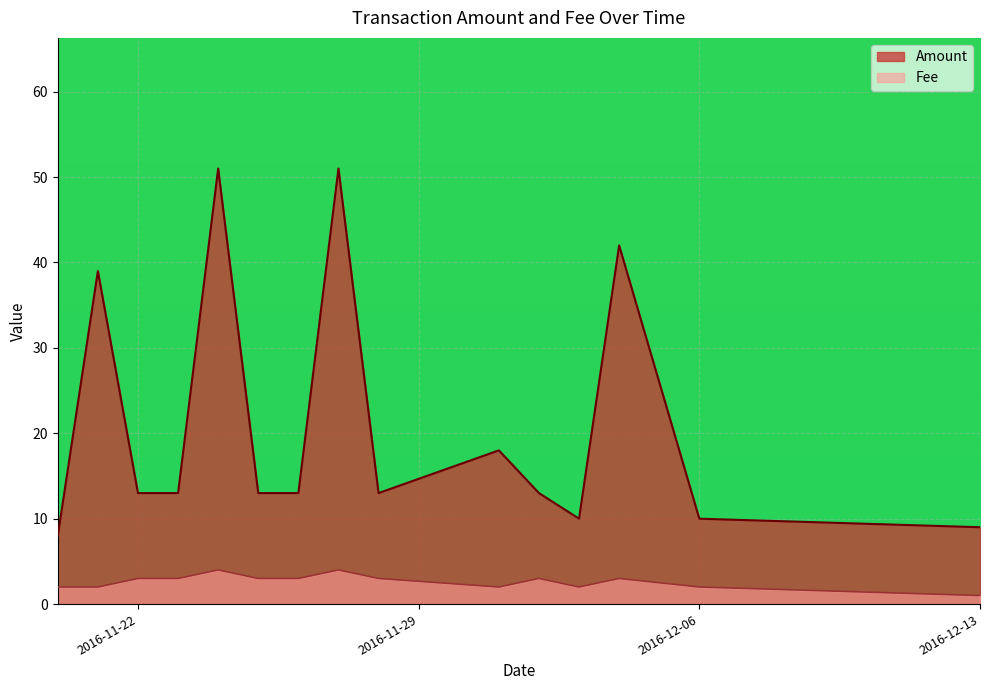

Is the value of Fee at 2016-11-20 greater than the value of Amount at 2016-12-01?

No